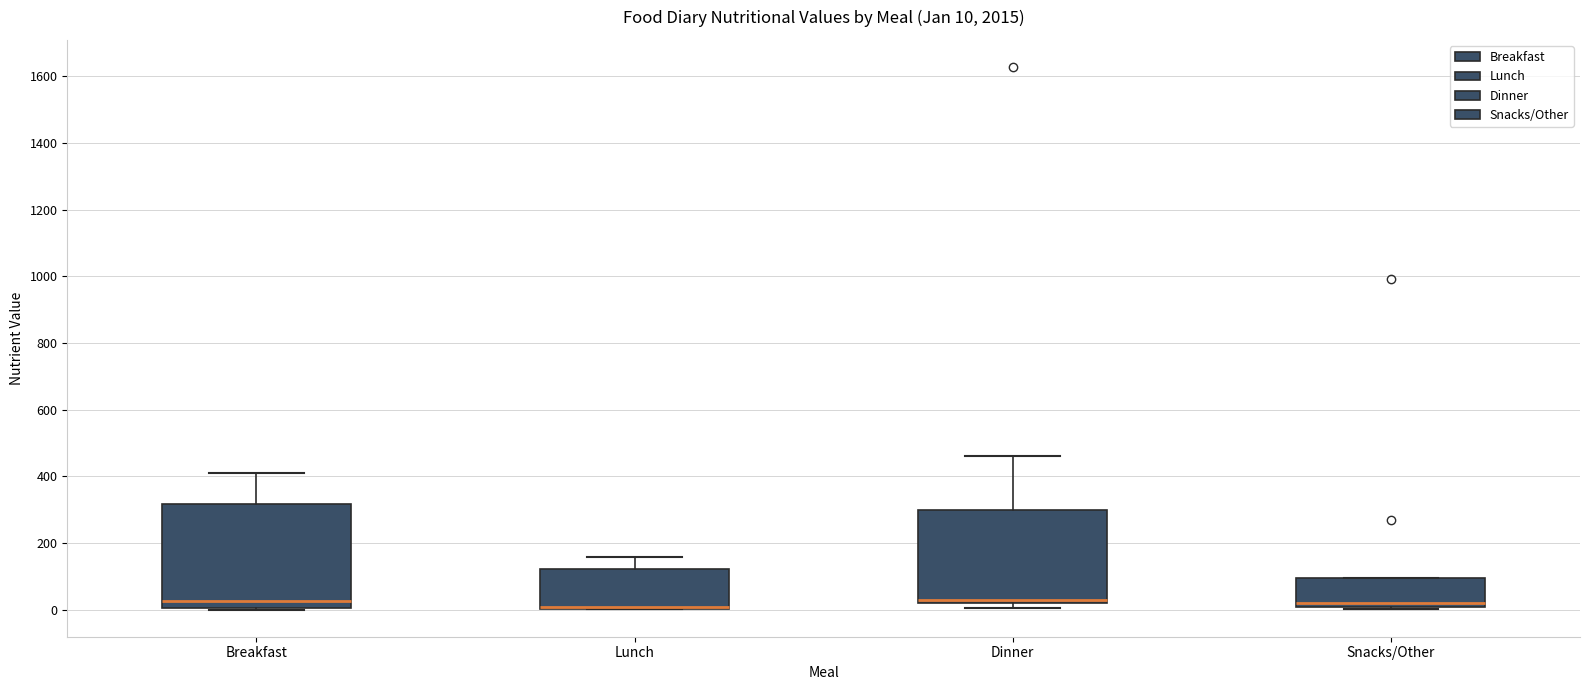

Which box is the tallest, from its lower edge to its upper edge?

Breakfast